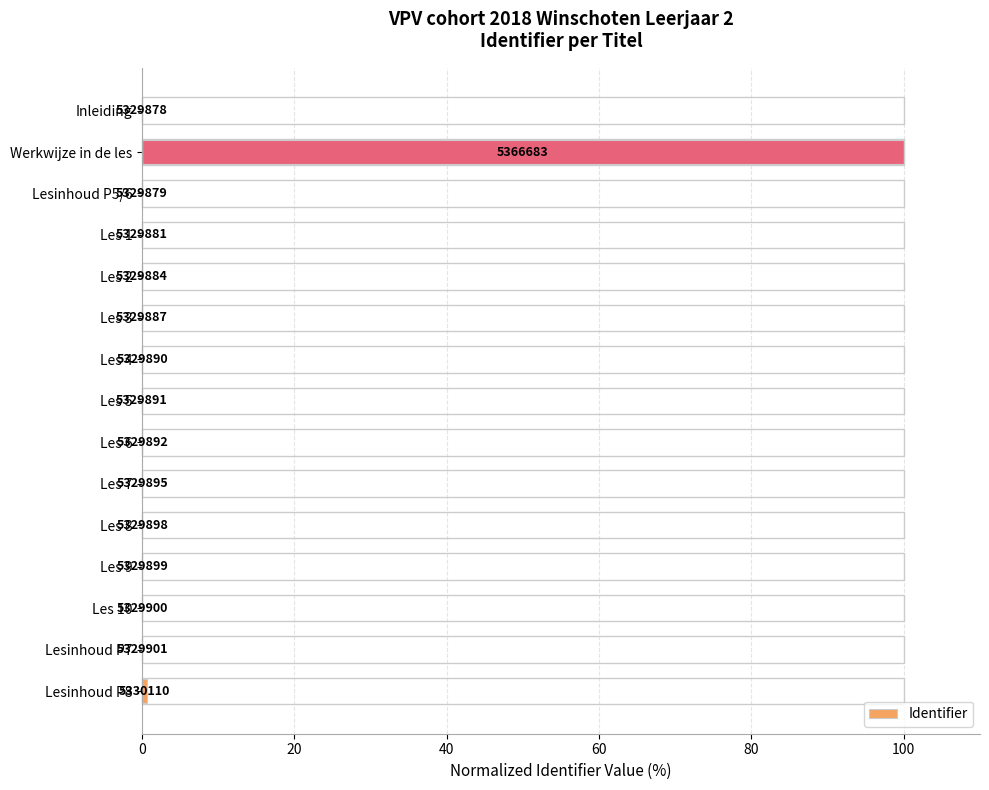

How many distinct data groups are displayed?

1